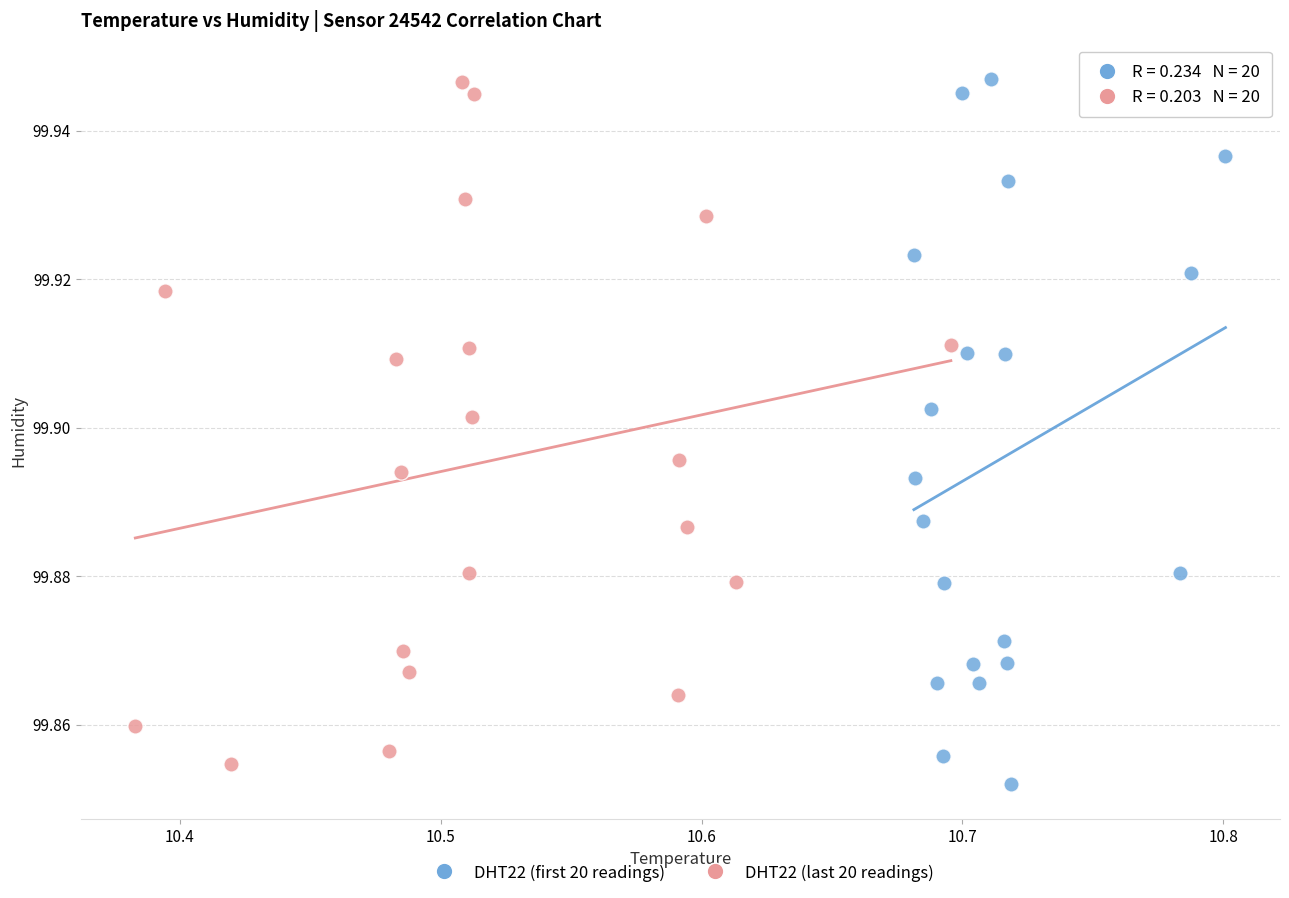

Which series has the largest Y range (max minus min)?

DHT22 (first 20 readings)